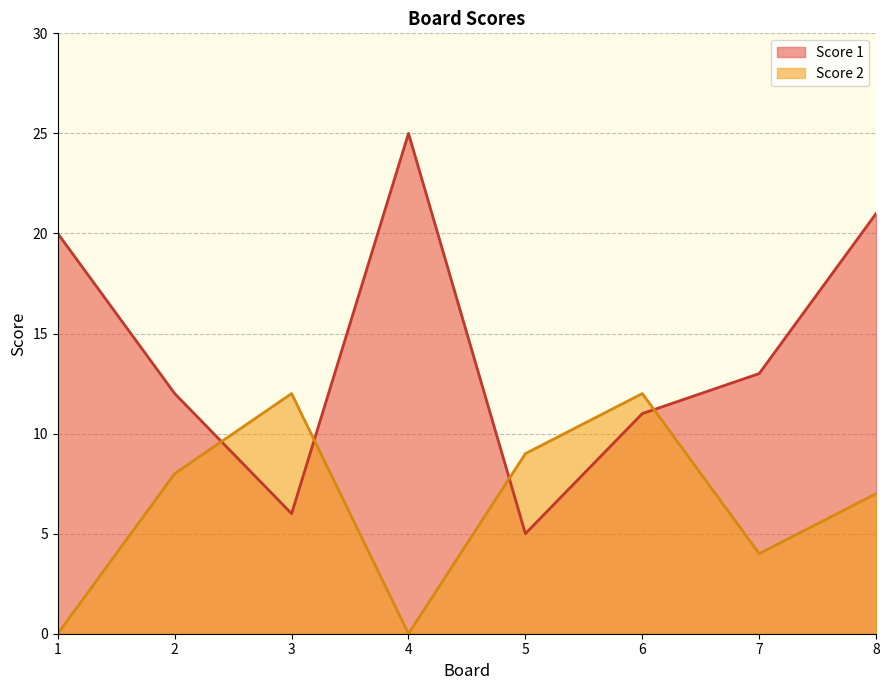

How many lines are shown in the chart?

2